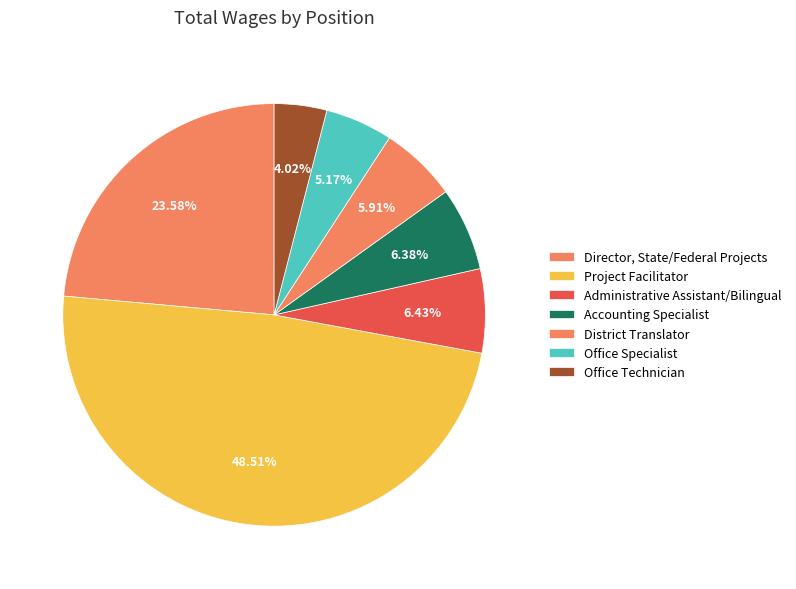

How many slices are in this pie chart?

7